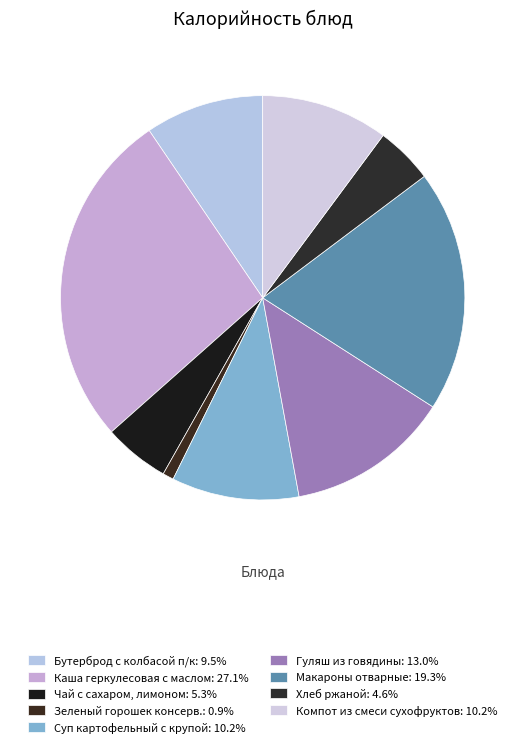

To the nearest percent, what is the difference between the Гуляш из говядины and Каша геркулесовая с маслом slice percentages?

14%